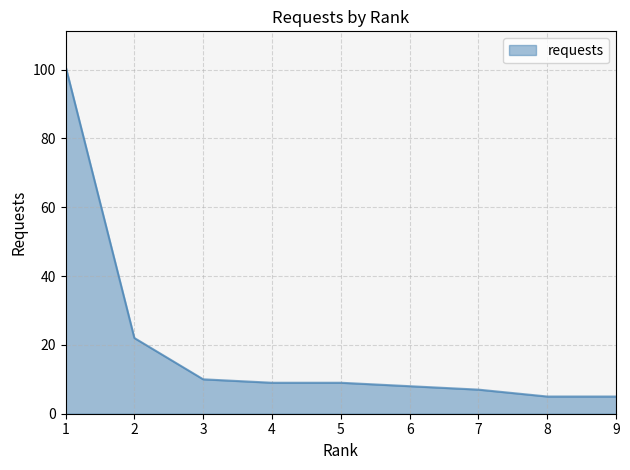

What is the change in value from 3 to 6?

-2